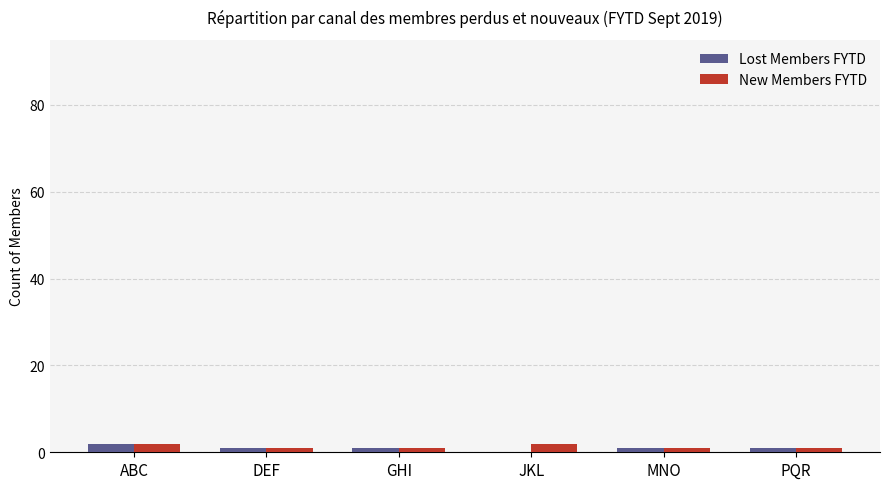

Reading left to right, list all the values displayed in this chart.

Lost Members FYTD: ABC=2	DEF=1	GHI=1	JKL=0	MNO=1	PQR=1
New Members FYTD: ABC=2	DEF=1	GHI=1	JKL=2	MNO=1	PQR=1